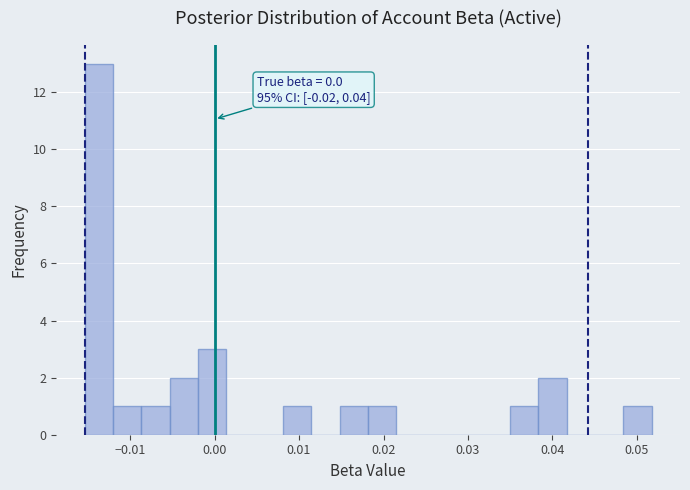

Around what value on the x-axis is the tallest bar? Give the approximate position of its centre, as read against the axis.

-0.014